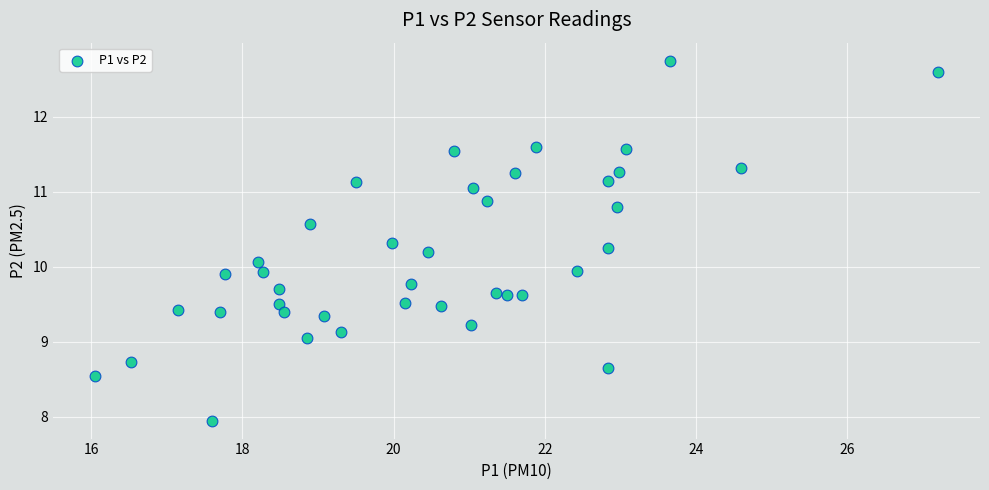

What is the range of X values (max minus min)?

11.1